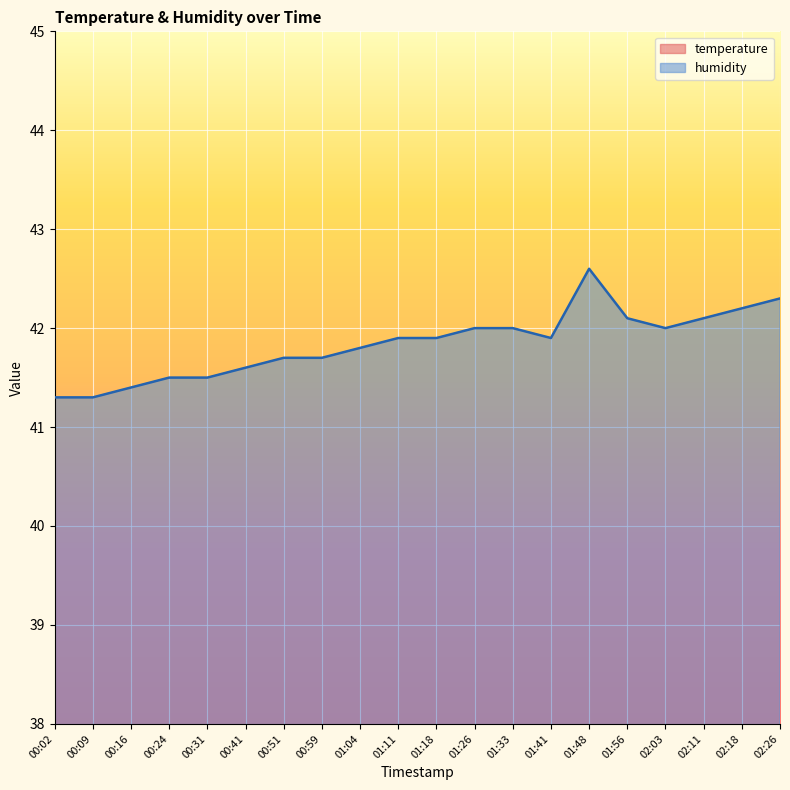

Which label corresponds to the smallest value in the chart?

00:02